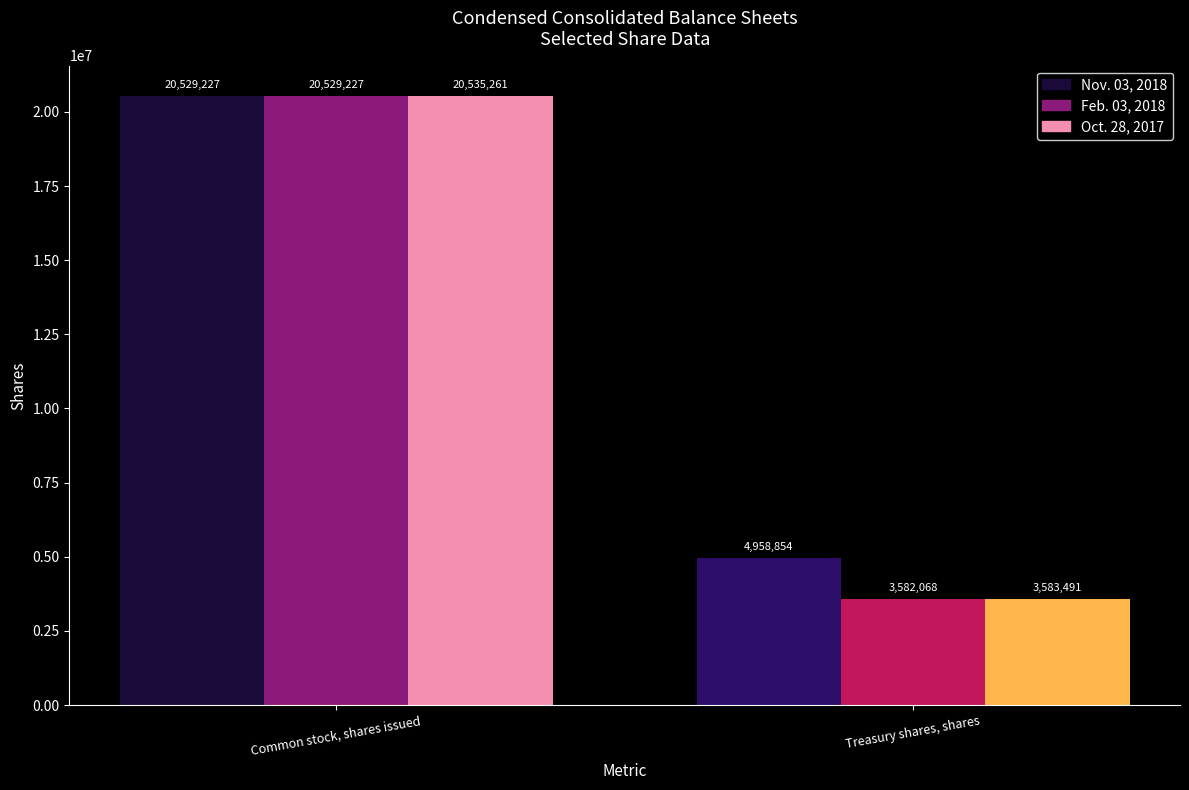

What is the label of the 1st bar from the right?

Treasury shares, shares